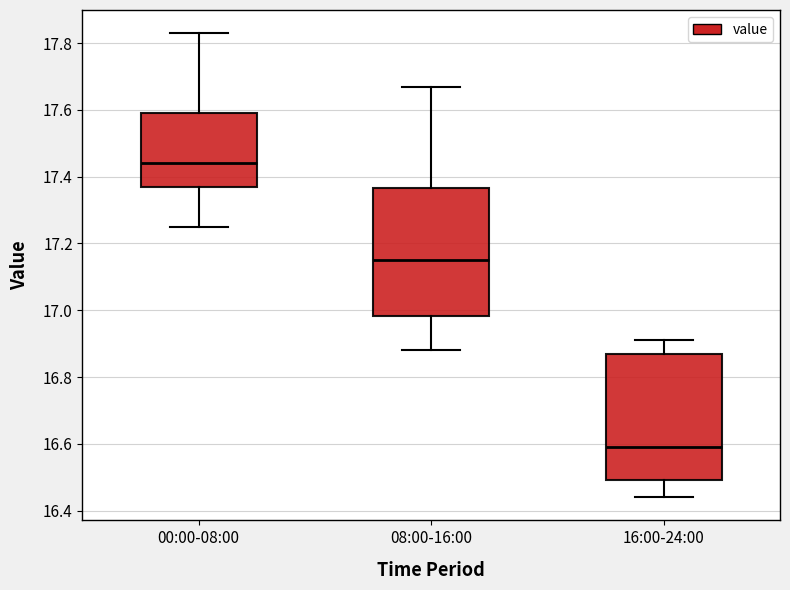

Where does the lower whisker of the box for 00:00-08:00 end on the y-axis? The values are not printed on the chart, so give them approximately, as read against the axis.

17.26